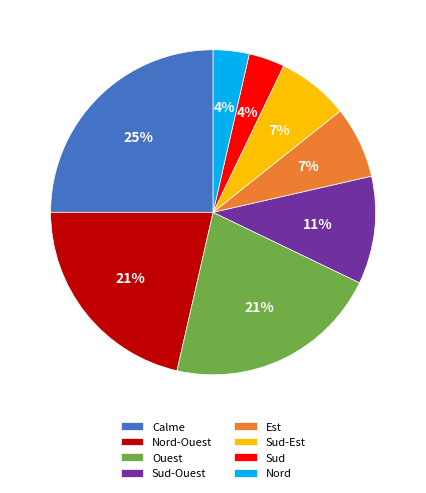

Does any single category account for the majority?

No